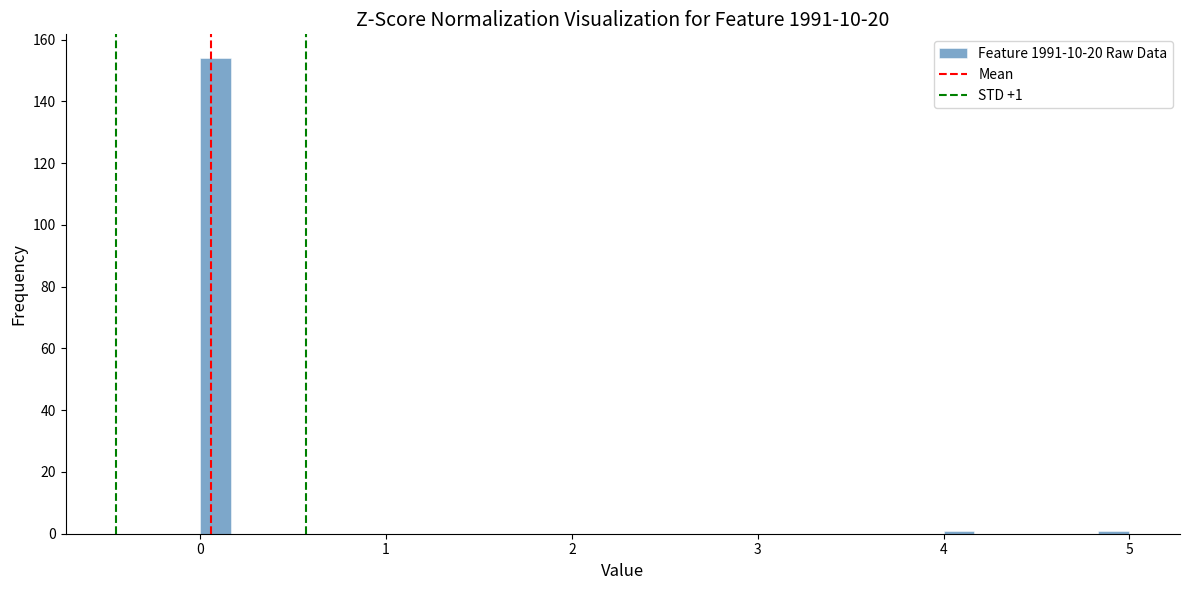

Around what value on the x-axis is the tallest bar? Give the approximate position of its centre, as read against the axis.

0.1